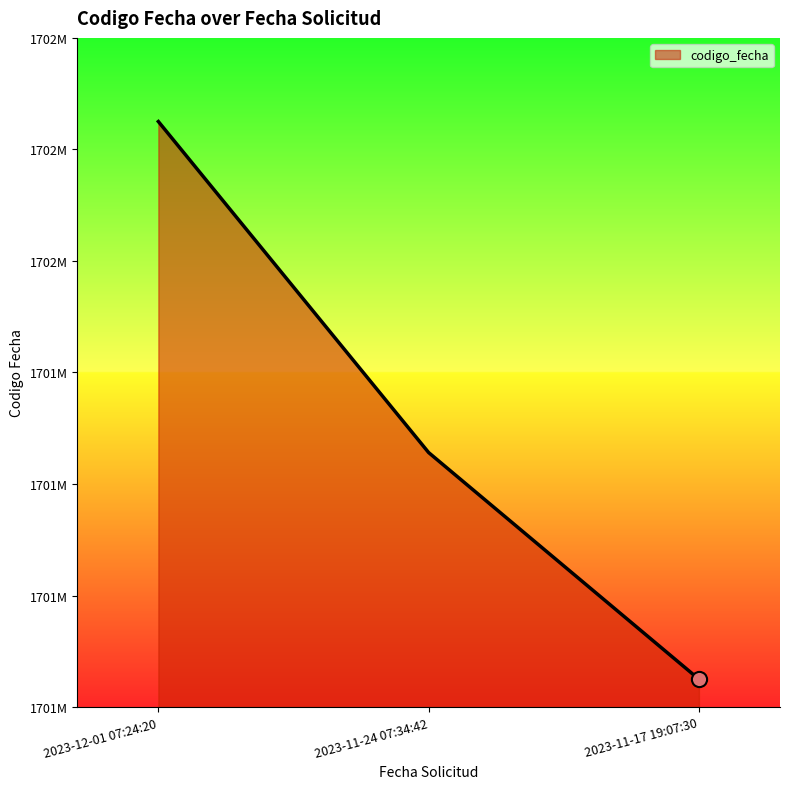

Approximately how many times larger is the value at 2023-11-17 19:07:30 compared to 2023-12-01 07:24:20?

1.0